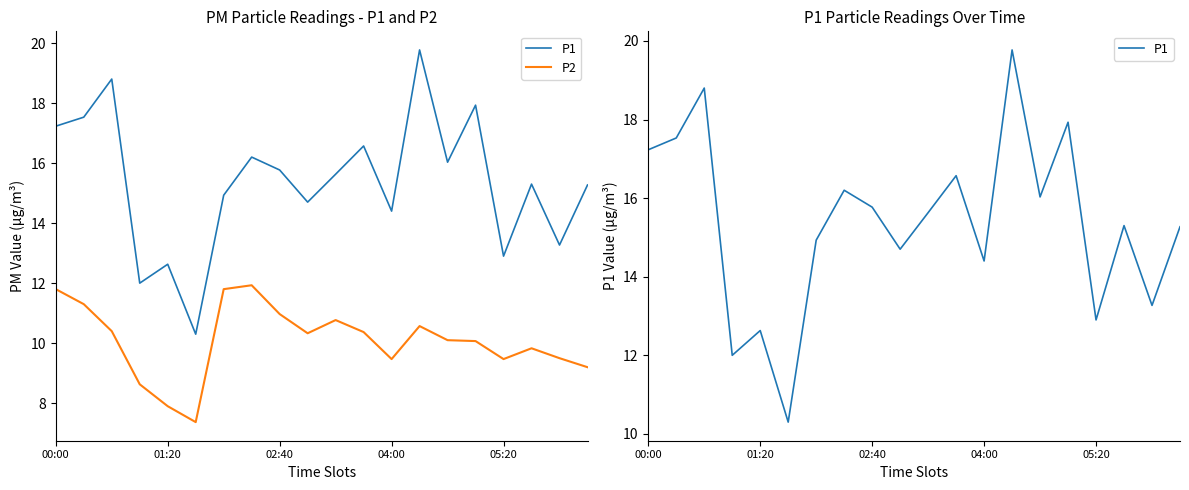

How many data points in P1 are less than 15?

8